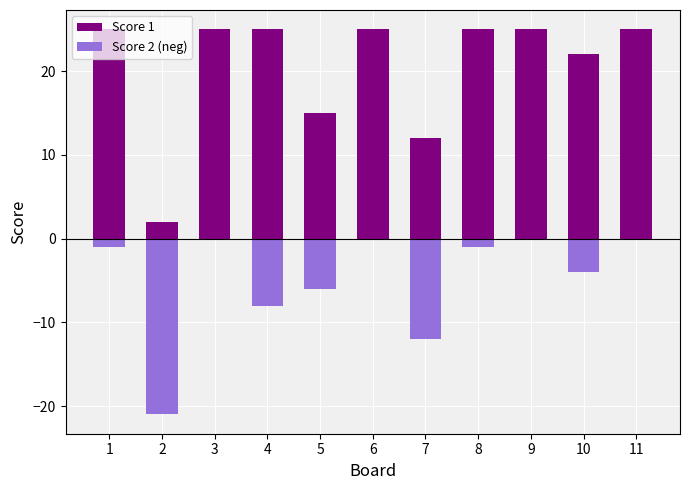

The Score 2 (neg) series shows -21 at 2. True or false?

True